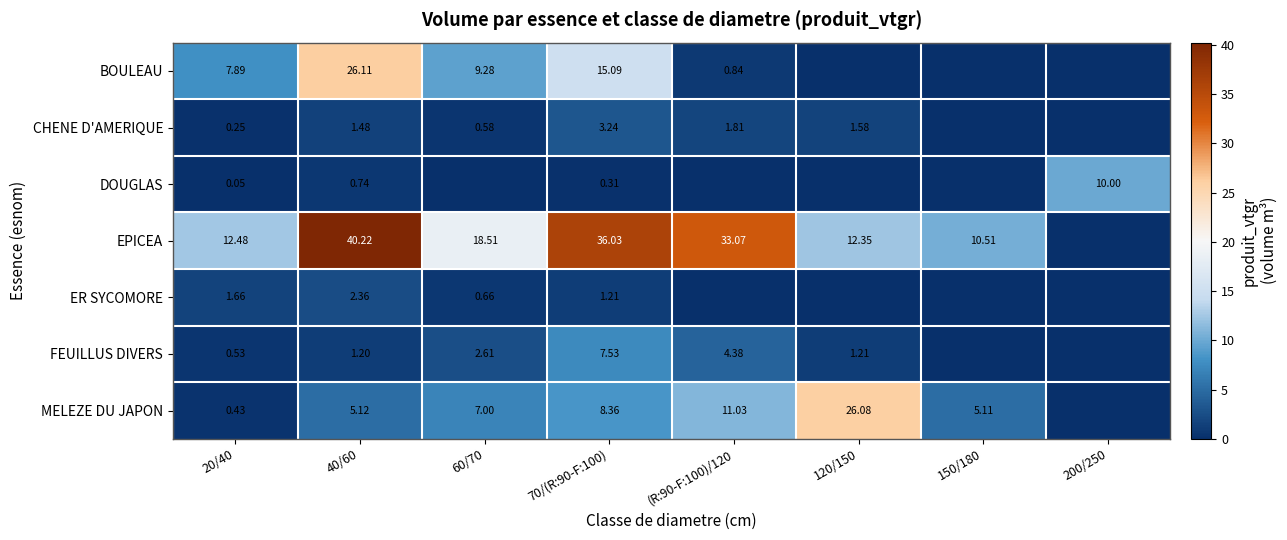

Is the value of DOUGLAS at 20/40 greater than the value of ER SYCOMORE at 40/60?

No